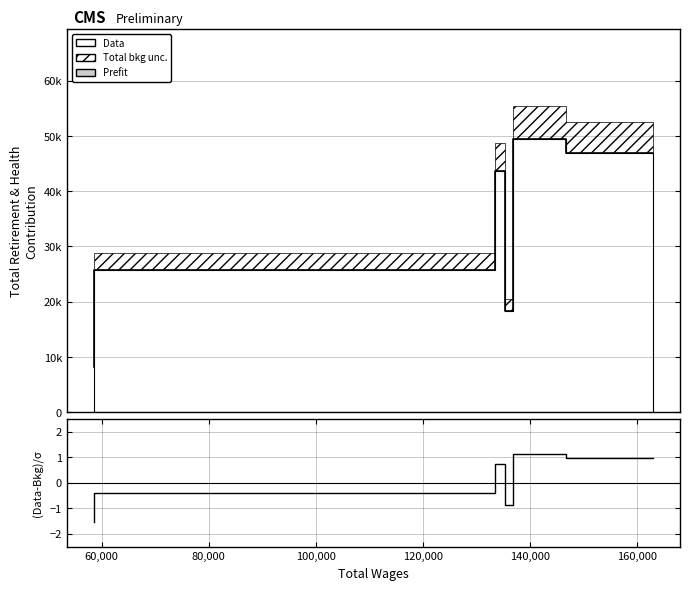

Between 120000 and 40000, which is larger?

120000